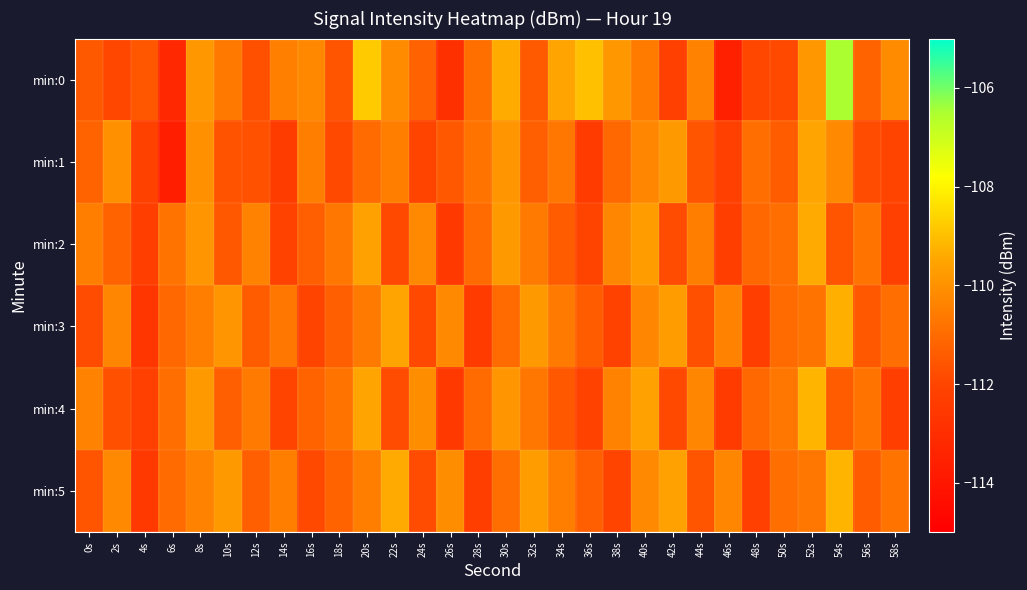

What is the total value across all series at 8s?

-660.4